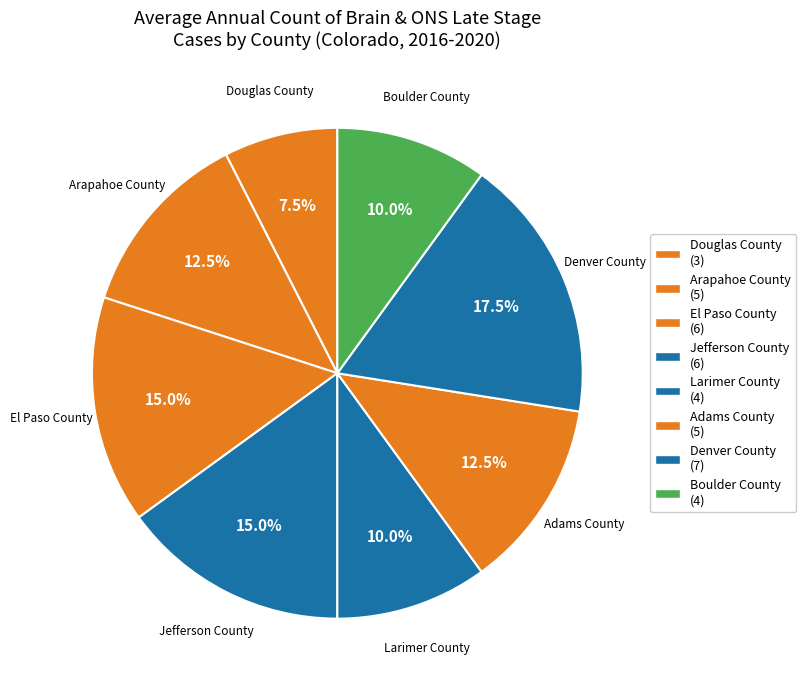

Count the number of slices in the pie.

8